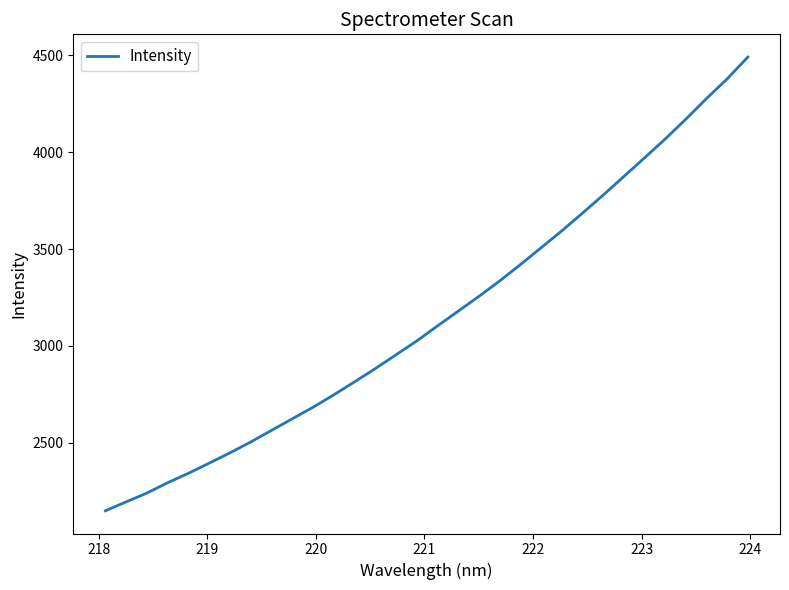

True or false: there are more than 1 points higher than both neighbors.

False